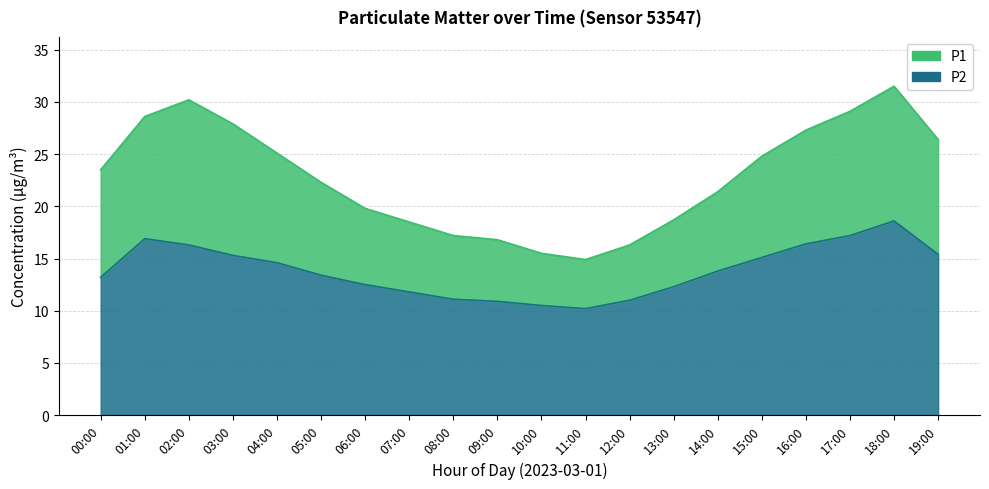

Rank the series by their maximum value, from lowest to highest.

P2, P1